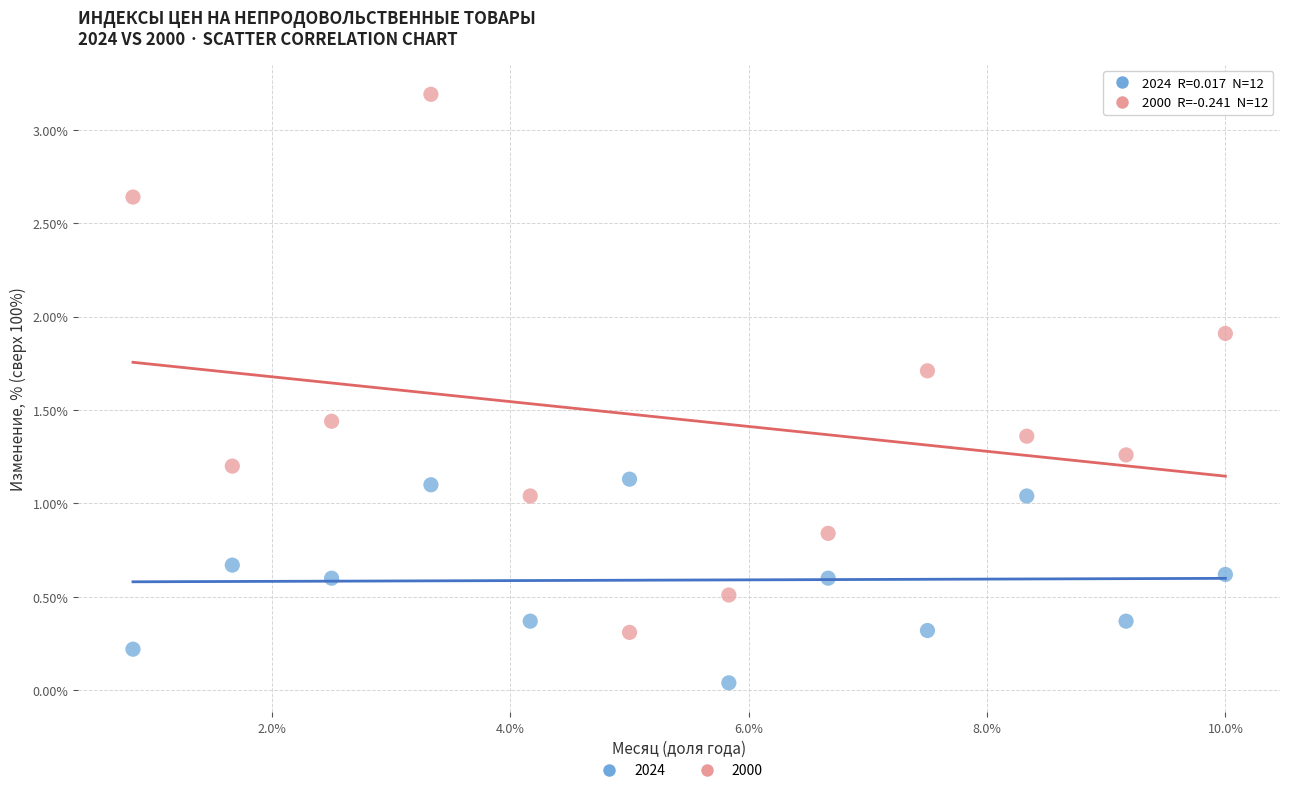

Which series reaches the maximum Y coordinate?

2000